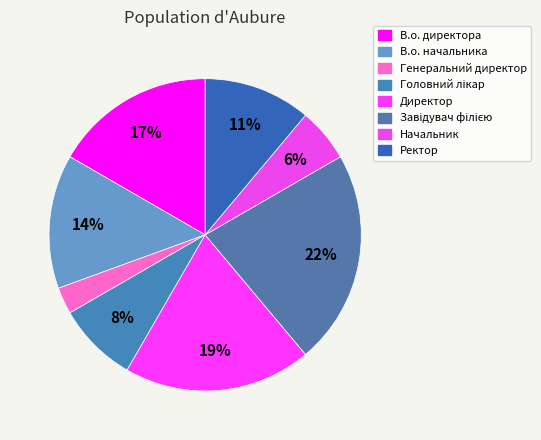

How many slices are in this pie chart?

8